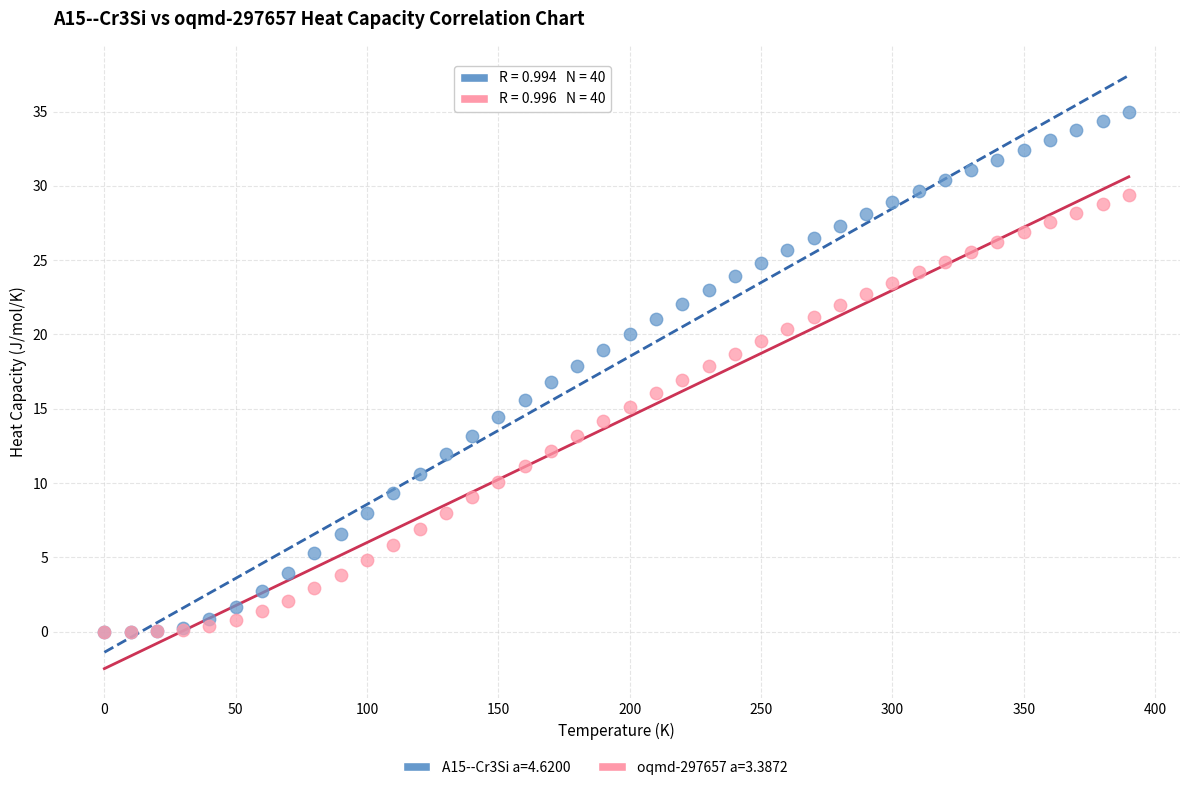

Which series has the largest Y range (max minus min)?

A15--Cr3Si a=4.6200